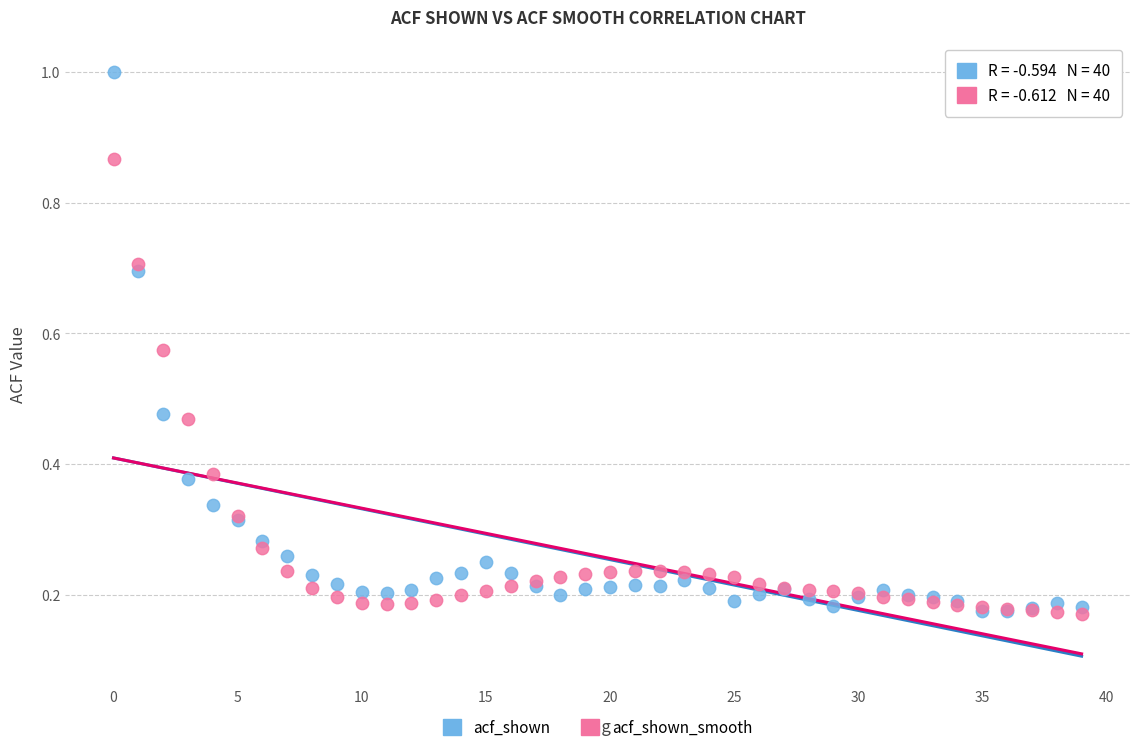

Which series has the largest Y range (max minus min)?

acf_shown